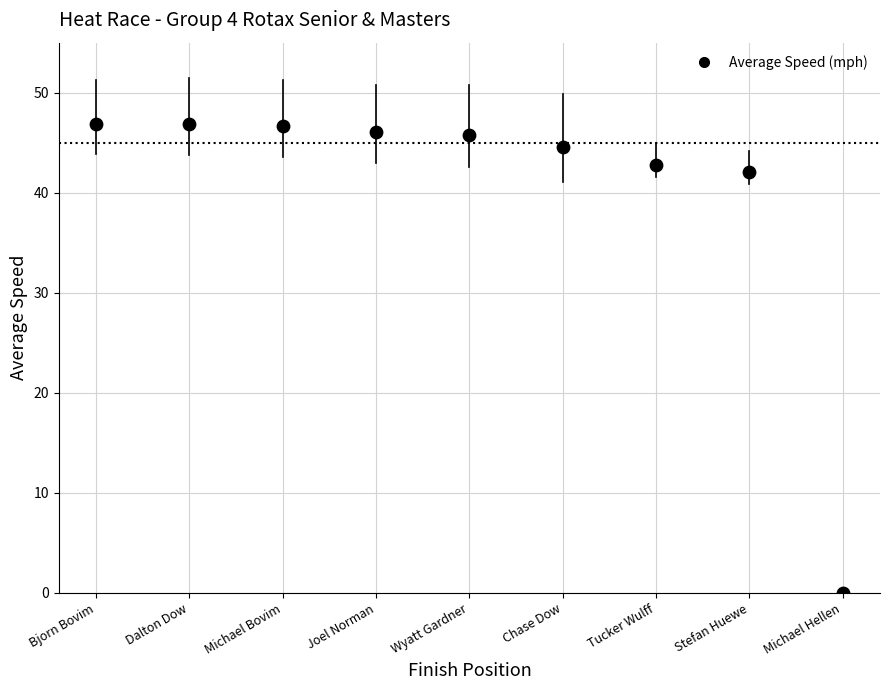

What is the average Y value?

40.2